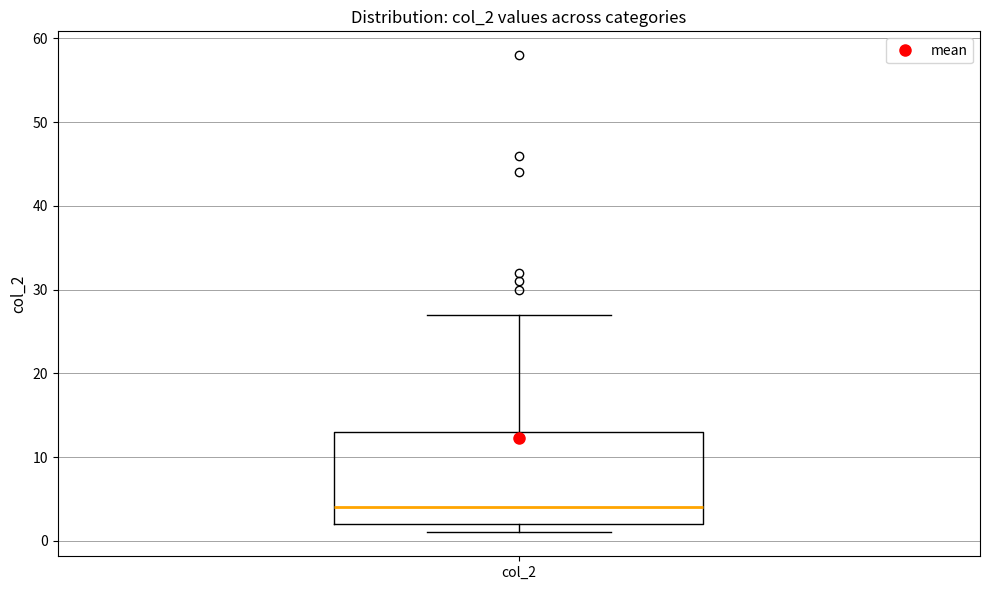

Transcribe this box plot: give where the median line is, the range the box spans, and where the two whiskers end, as read against the y-axis. The values are not printed on the chart, so give them approximately, as read against the axis.

median 4, box 2 to 13, whiskers 1 to 27